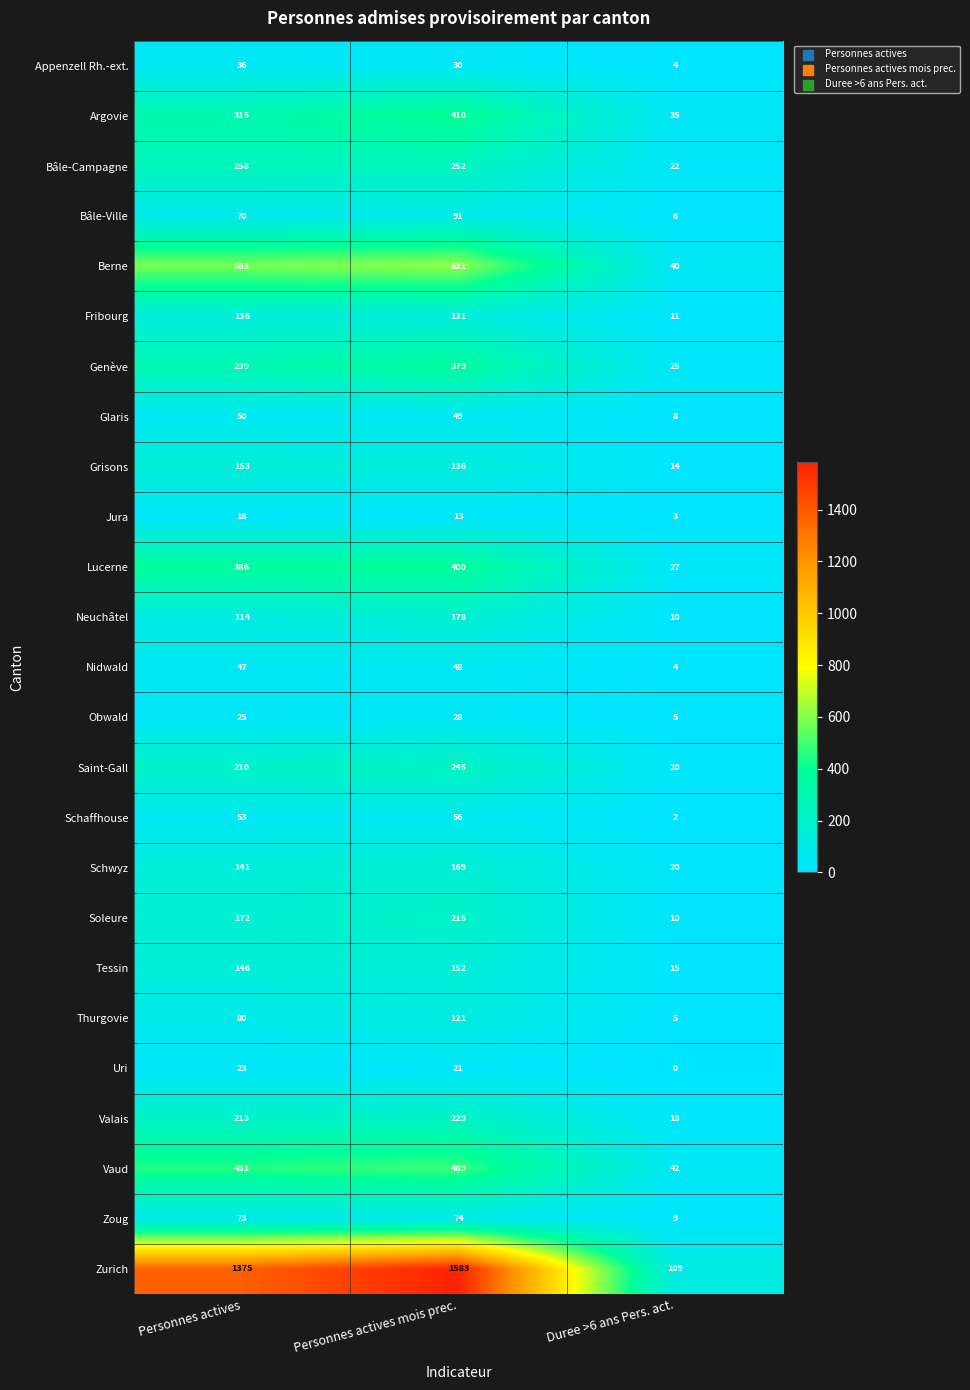

What is the maximum value for Jura?

18